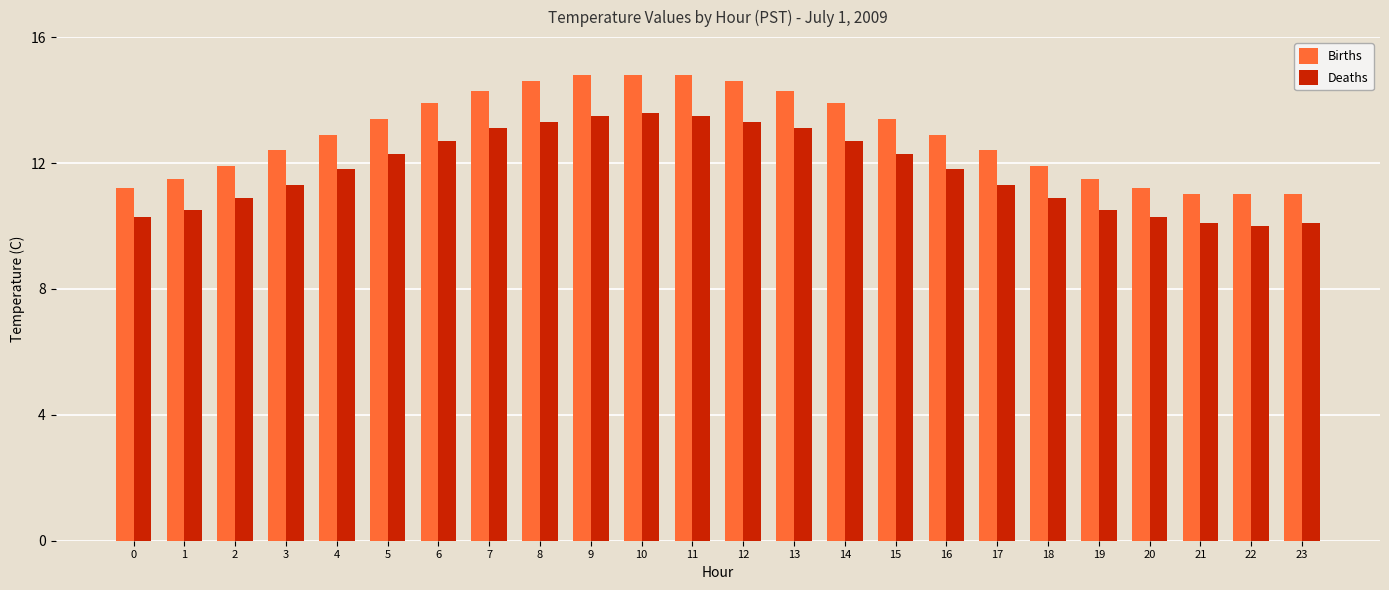

Reading left to right, transcribe all the data shown in this chart.

Births: 0=11.2	1=11.5	2=11.9	3=12.4	4=12.9	5=13.4	6=13.9	7=14.3	8=14.6	9=14.8	10=14.8	11=14.8	12=14.6	13=14.3	14=13.9	15=13.4	16=12.9	17=12.4	18=11.9	19=11.5	20=11.2	21=11.0	22=11.0	23=11.0
Deaths: 0=10.3	1=10.5	2=10.9	3=11.3	4=11.8	5=12.3	6=12.7	7=13.1	8=13.3	9=13.5	10=13.6	11=13.5	12=13.3	13=13.1	14=12.7	15=12.3	16=11.8	17=11.3	18=10.9	19=10.5	20=10.3	21=10.1	22=10.0	23=10.1